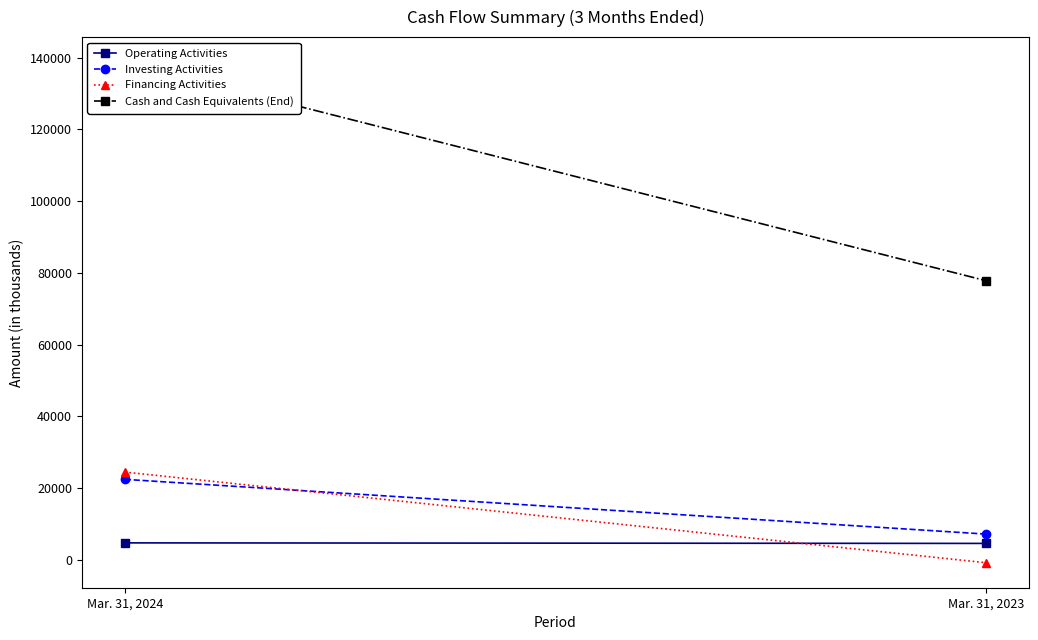

At Mar. 31, 2023, list the series in order from smallest to largest.

Financing Activities, Operating Activities, Investing Activities, Cash and Cash Equivalents (End)